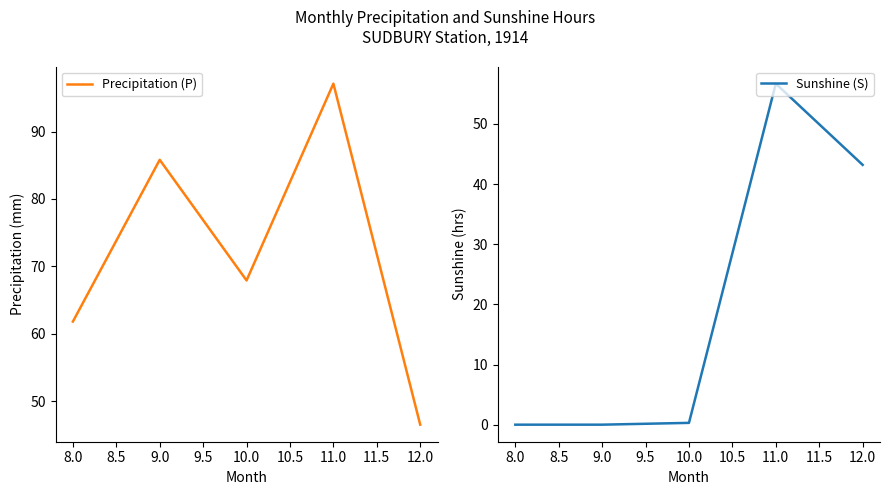

Is this an area chart (filled region under the line)?

No